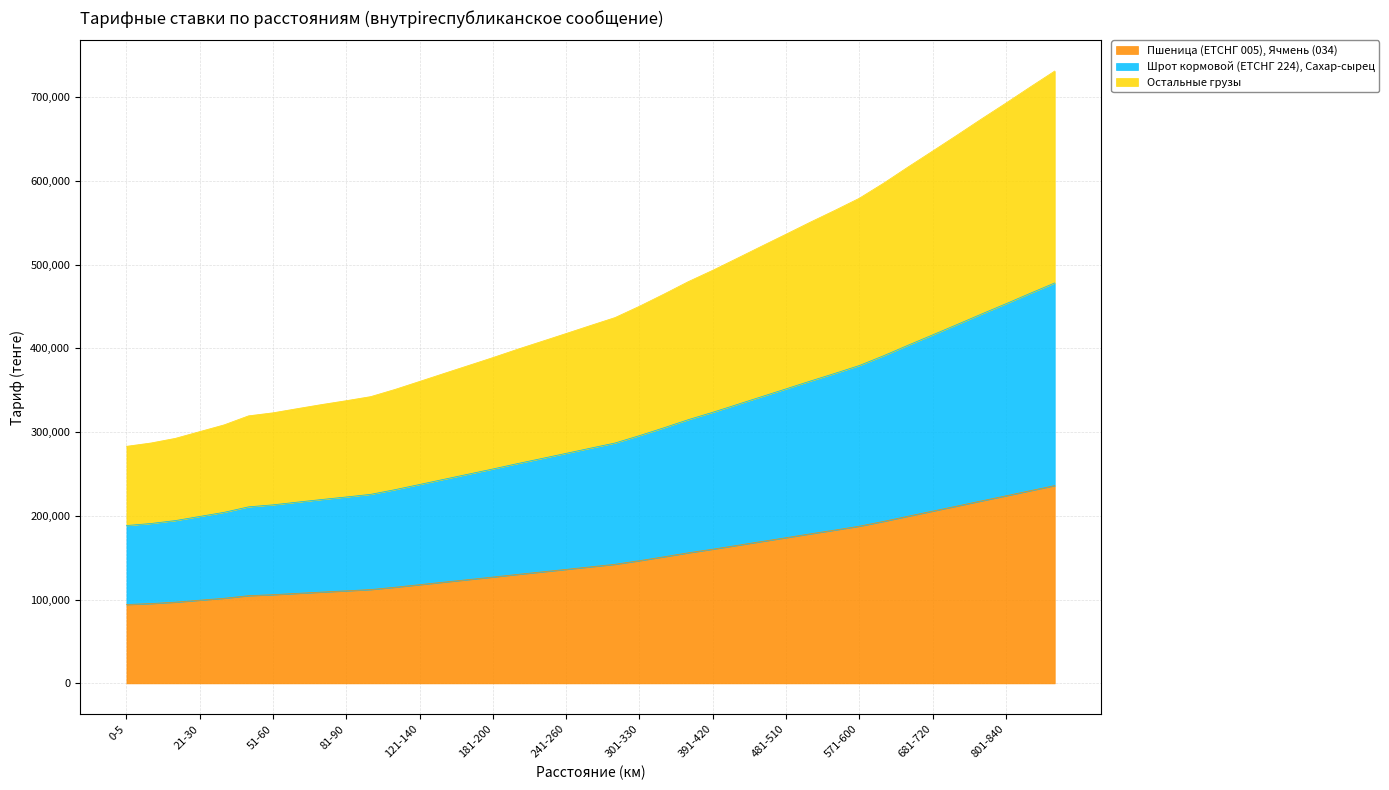

Which label corresponds to the smallest value in the chart?

0-5